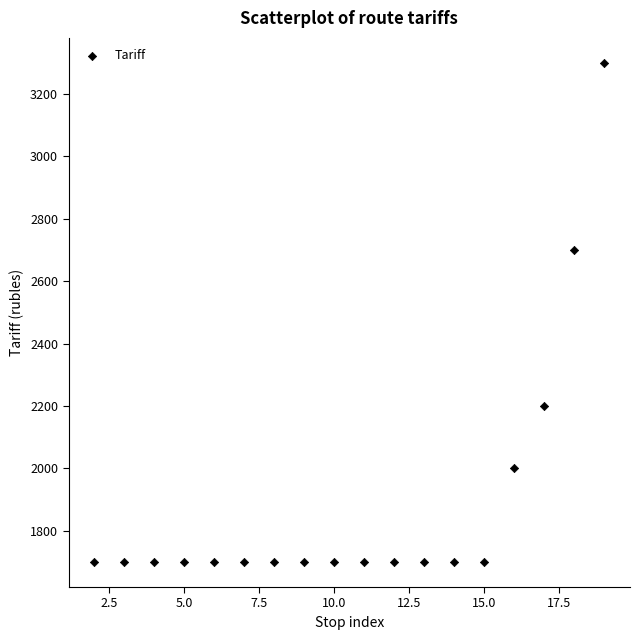

What is the range of X values (max minus min)?

17